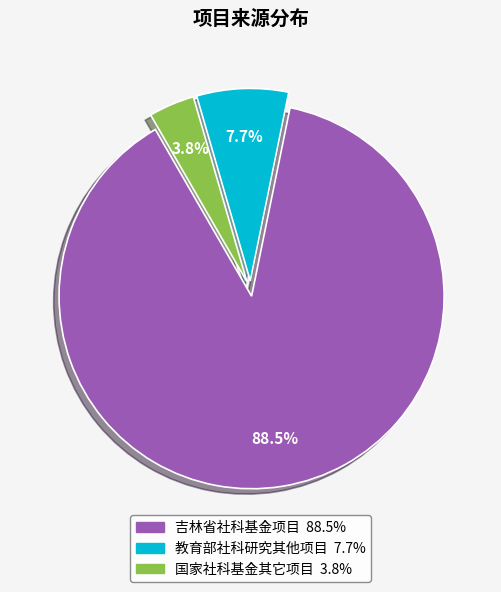

Which category accounts for the majority?

吉林省社科基金项目